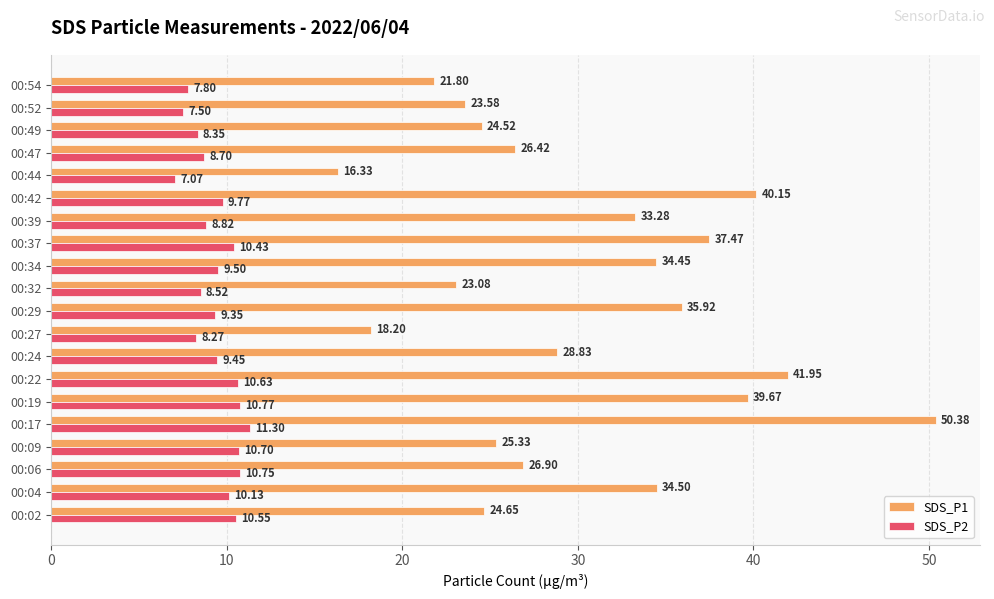

Where is SDS_P2 nearest to the value 9?

00:39